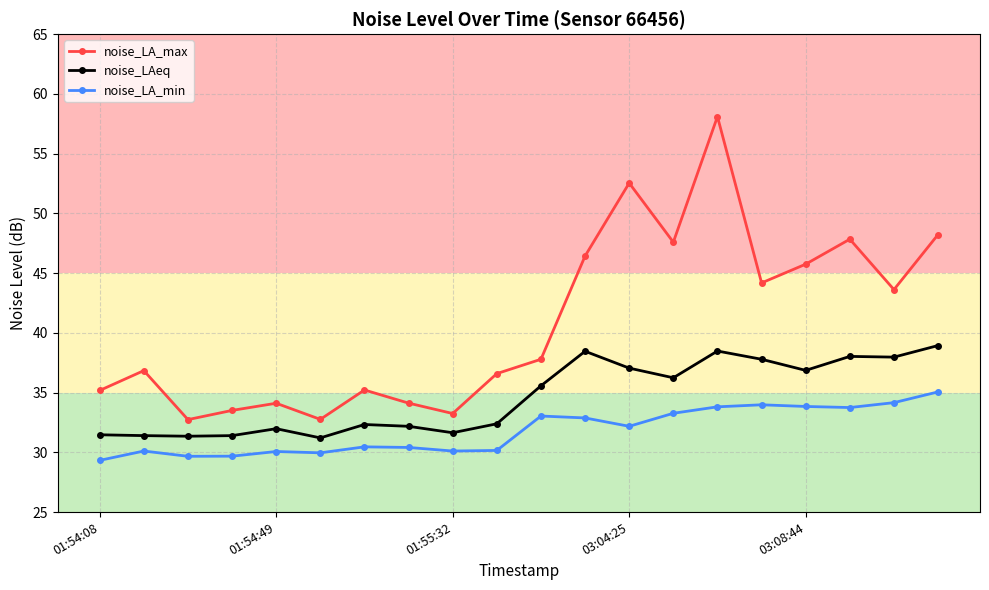

How many data points in noise_LA_min are less than 32?

10